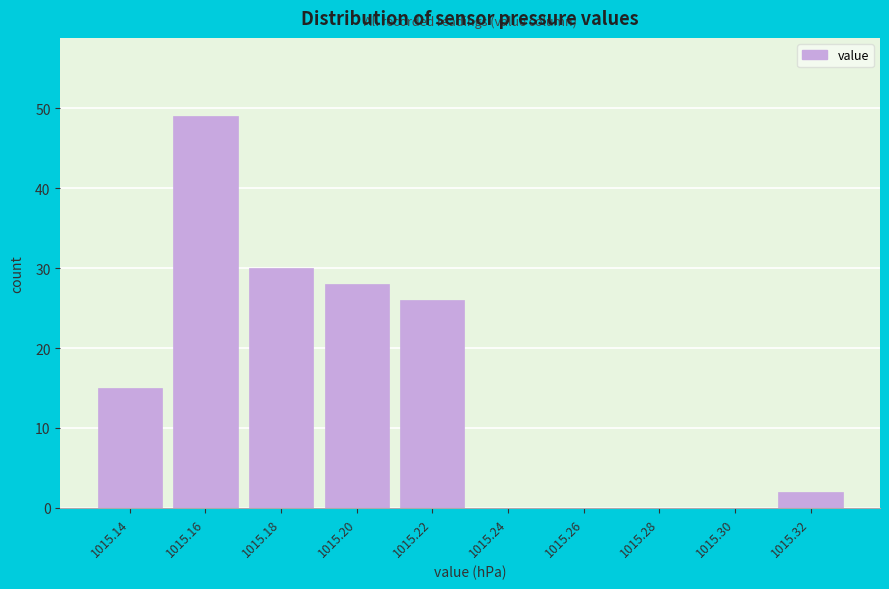

Reading right to left, list all the values displayed in this chart.

1015.32=2	1015.30=0	1015.28=0	1015.26=0	1015.24=0	1015.22=26	1015.20=28	1015.18=30	1015.16=49	1015.14=15